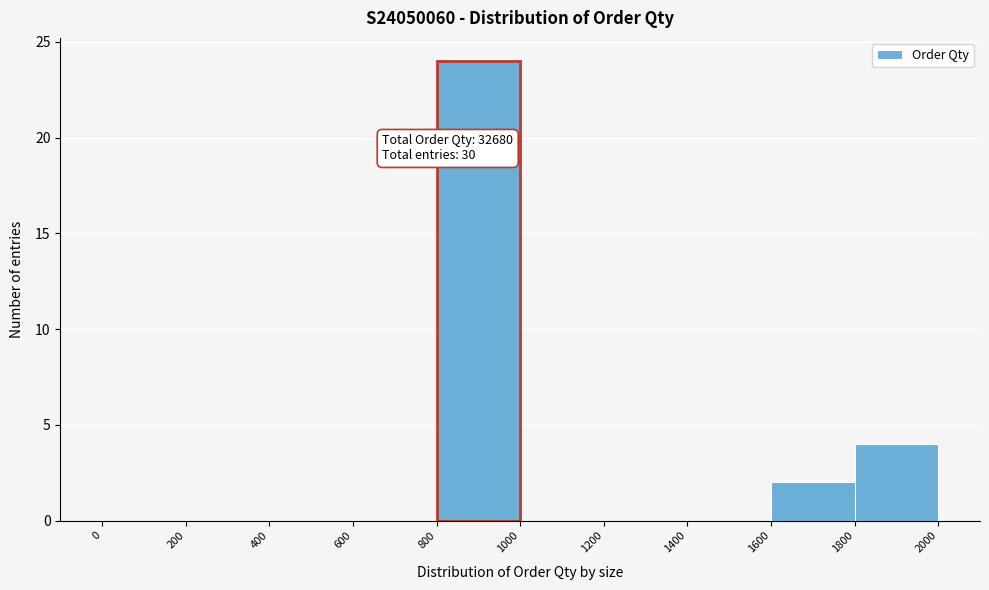

Which range on the x-axis has the tallest bar?

800 to 1000